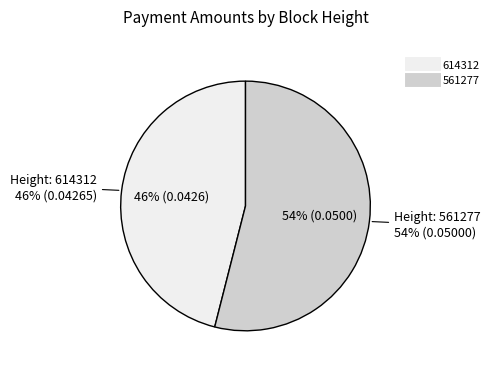

The 614312 slice represents 46% of the pie. True or false?

True